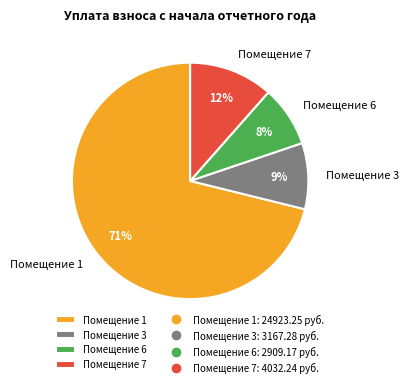

Which slice is the smallest?

Помещение 6